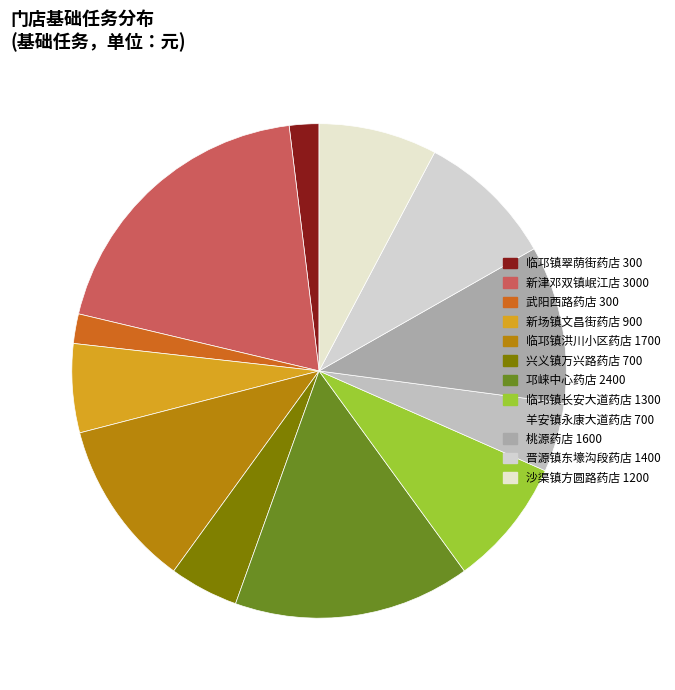

Is it true that 新场镇文昌街药店 is 6% of the pie?

True